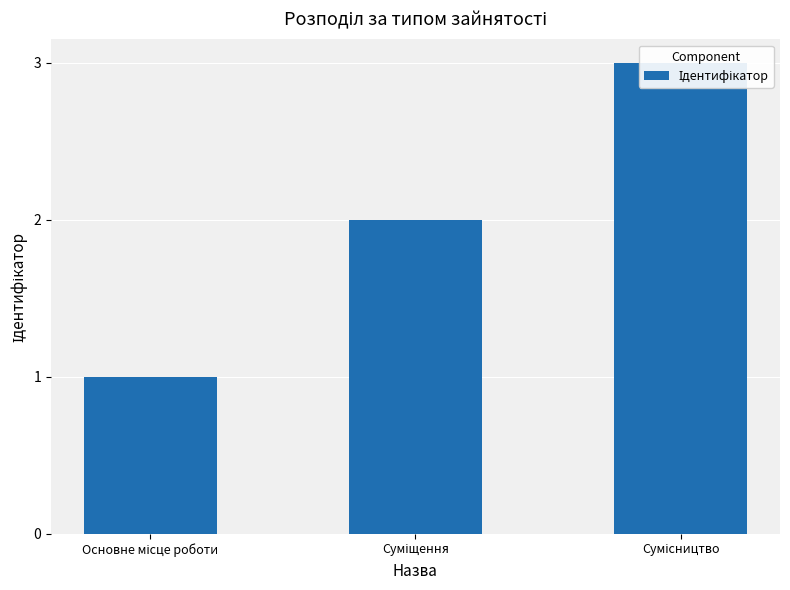

What is the value of the 3rd bar from the left?

3